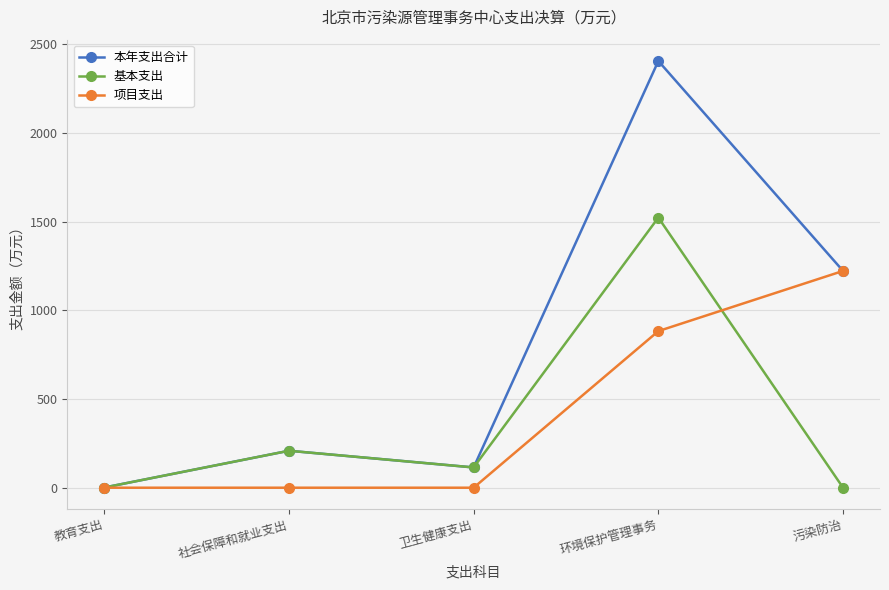

What is the label of the 2nd point from the right?

环境保护管理事务